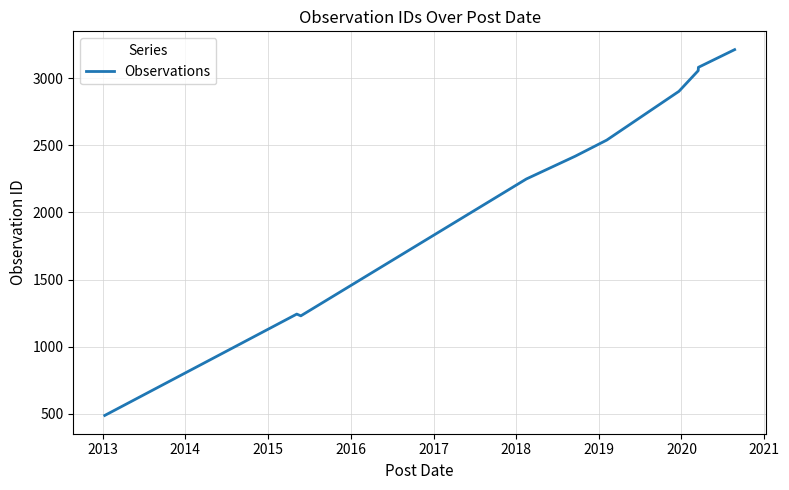

What is the difference between the maximum and minimum values?

2729